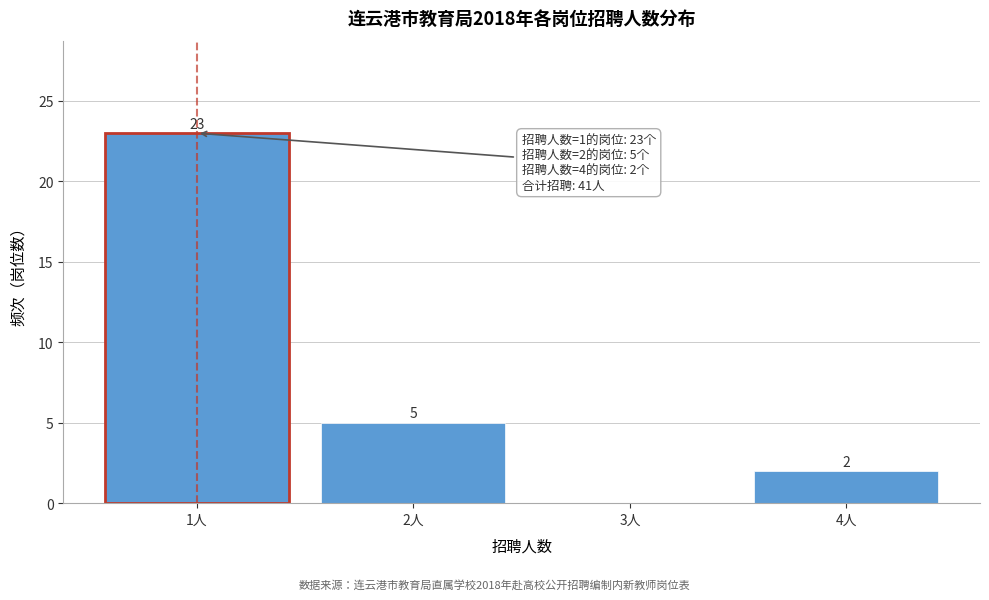

Over which range of the x-axis is the bar tallest?

0.5 to 1.5